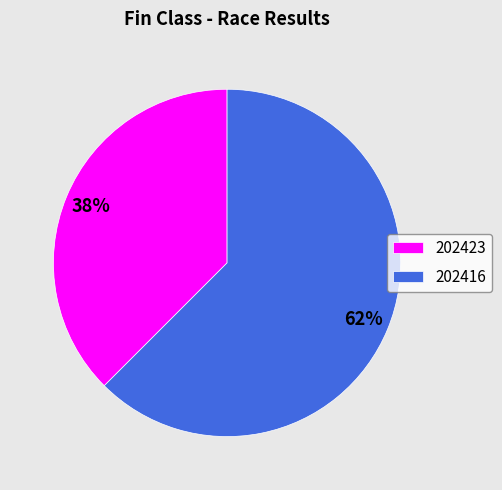

What is the majority slice?

202416